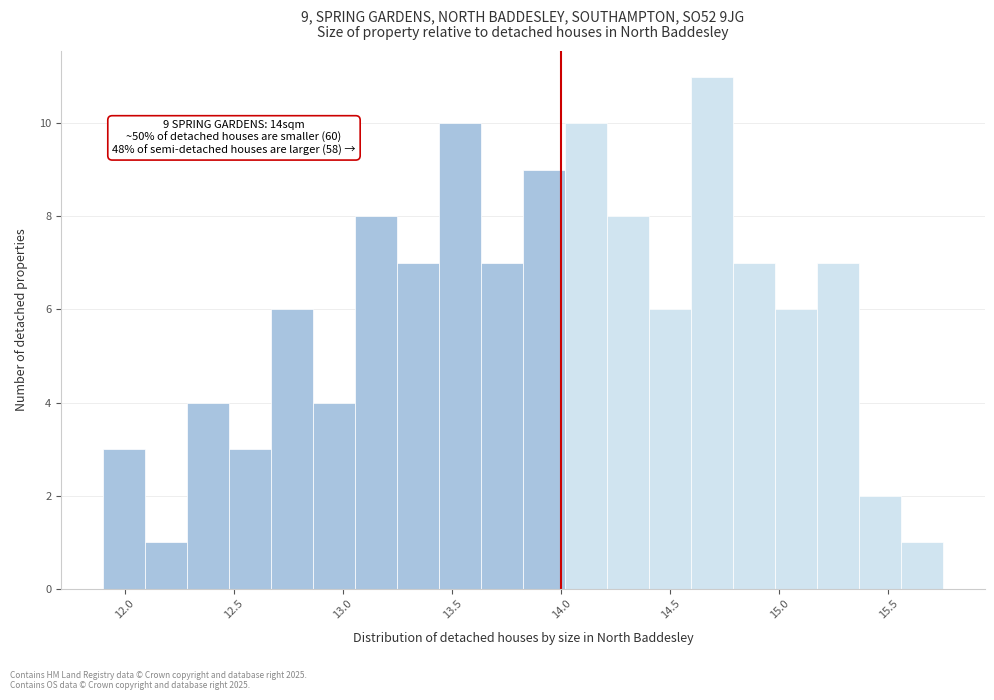

Around what value on the x-axis is the tallest bar? Give the approximate position of its centre, as read against the axis.

14.70